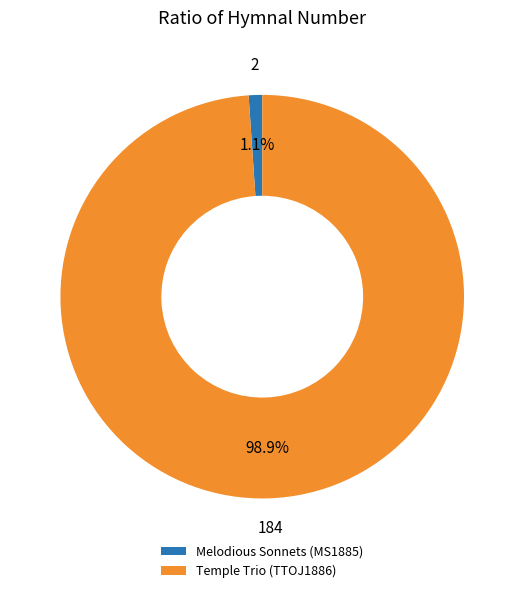

Rank the categories by value from highest to lowest.

Temple Trio (TTOJ1886), Melodious Sonnets (MS1885)